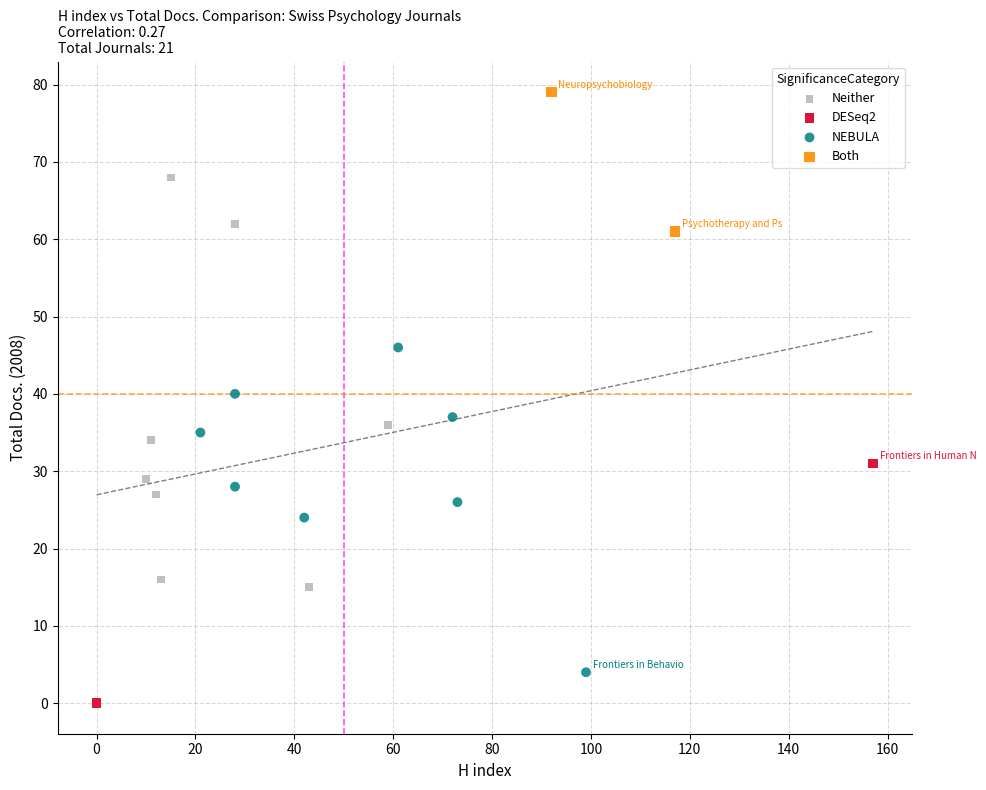

What are all the series names shown in the legend?

Neither, DESeq2, NEBULA, Both